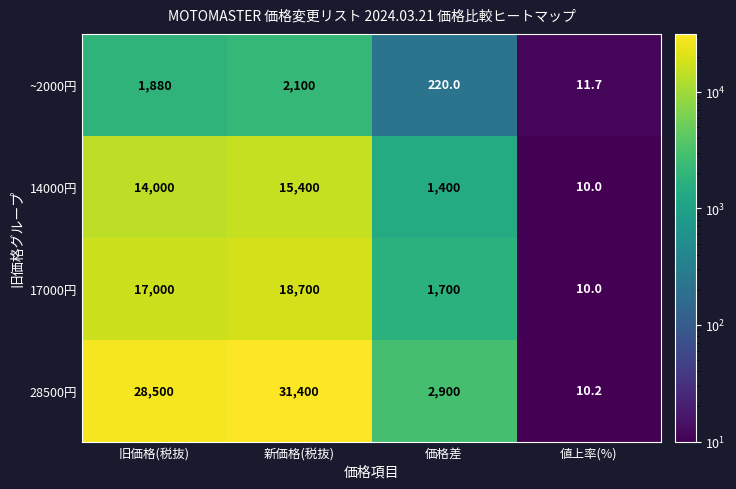

Which category has the highest value in the ~2000円 series?

新価格(税抜)